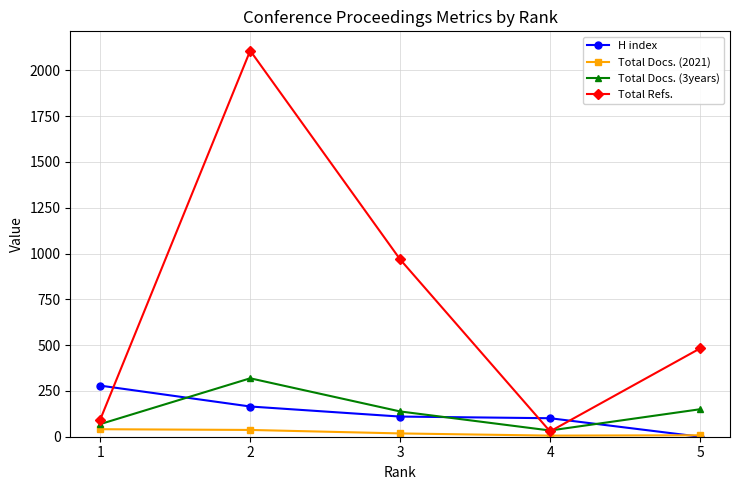

Is it true that Total Refs. equals 2108 at 2?

True